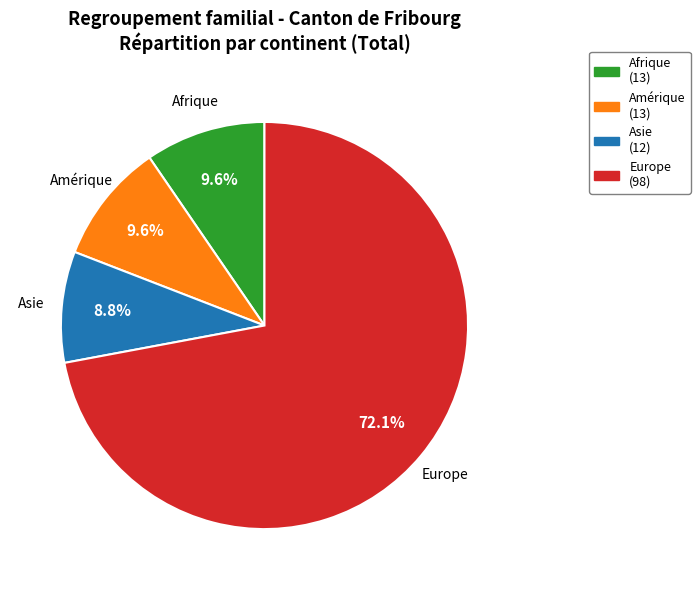

Is there any slice that represents more than half of the pie?

Yes